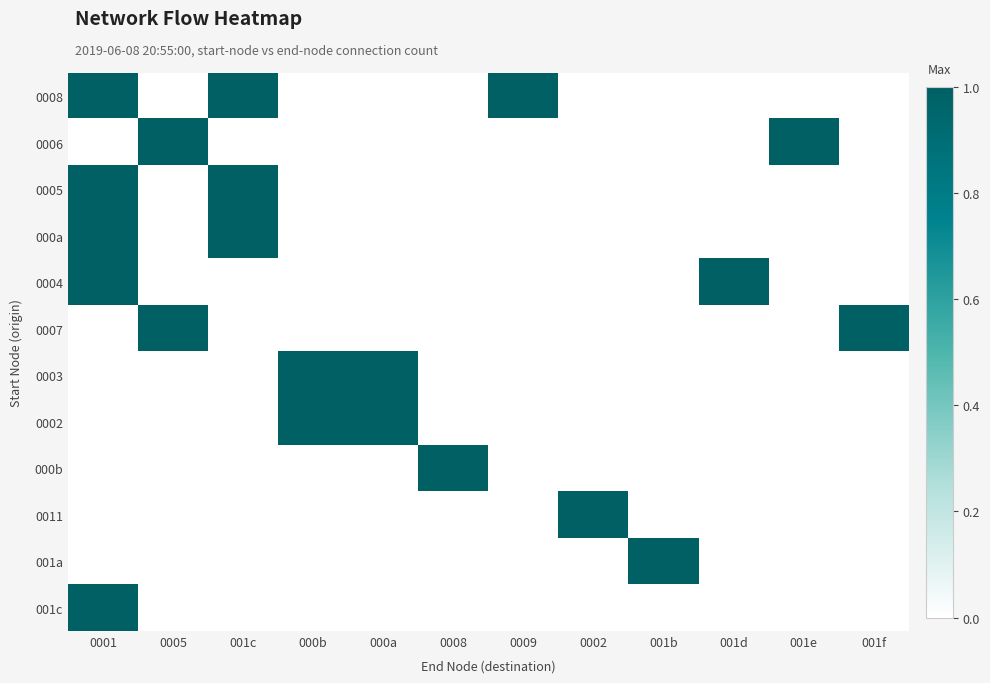

At which category is the sum across all series the highest?

0001